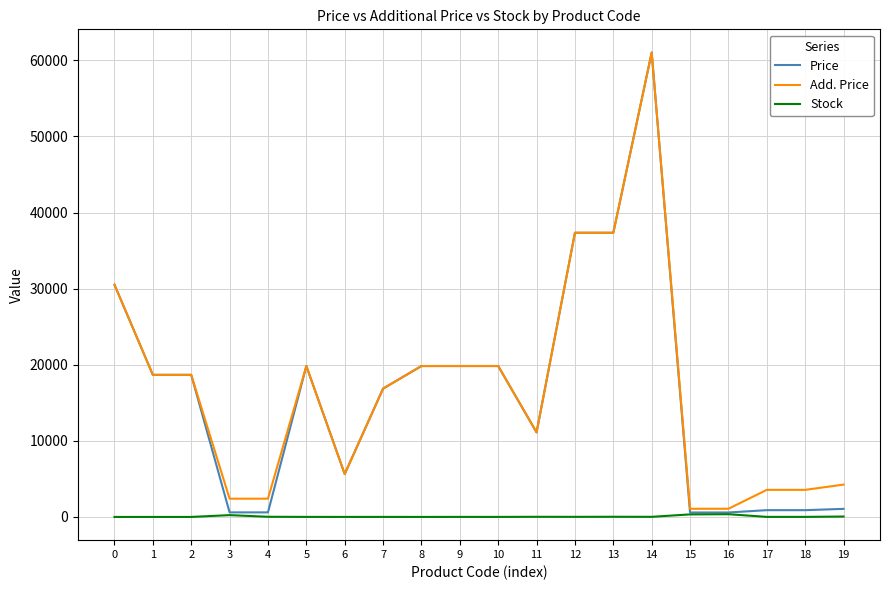

Does the chart display data point markers on the line(s)?

No